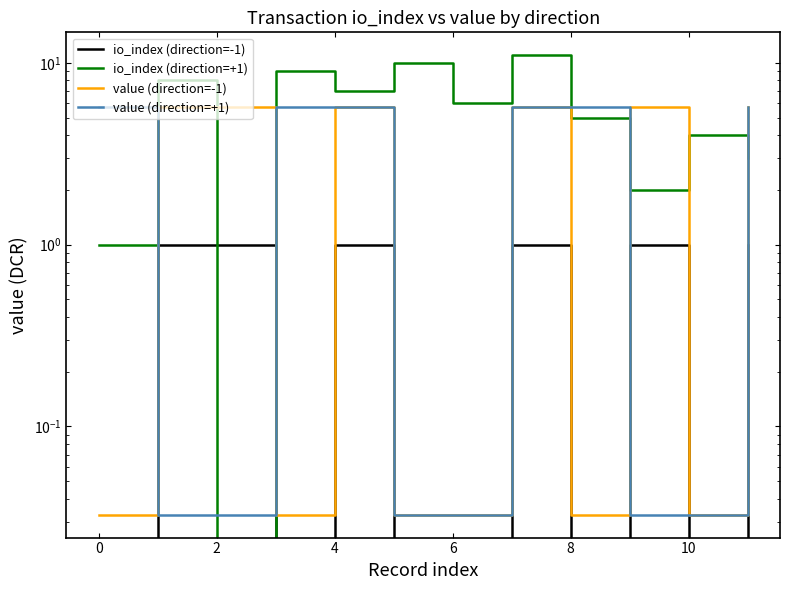

How many times do io_index (direction=+1) and io_index (direction=-1) cross each other?

2